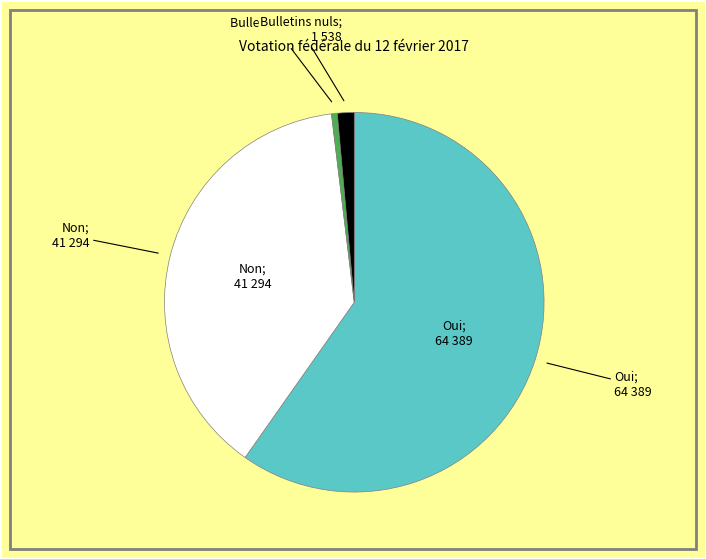

Is there any slice that represents more than half of the pie?

Yes